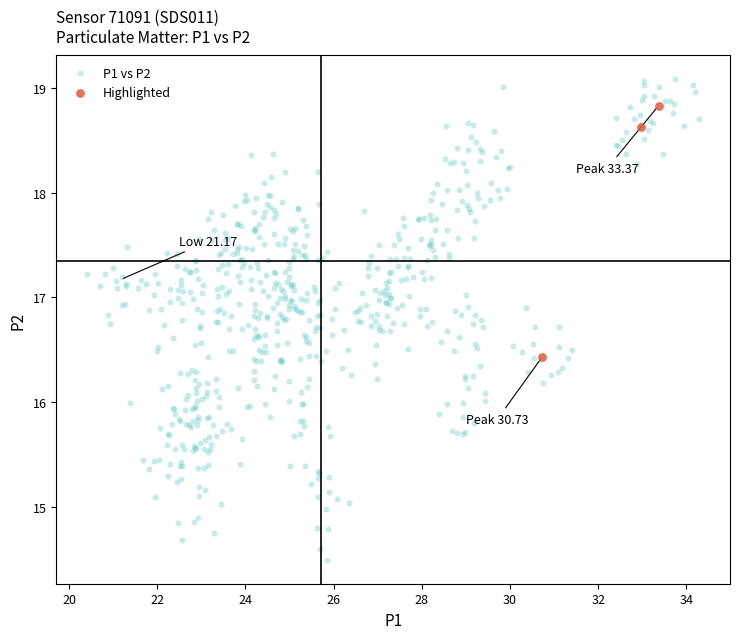

Which series has the largest Y range (max minus min)?

P1 vs P2